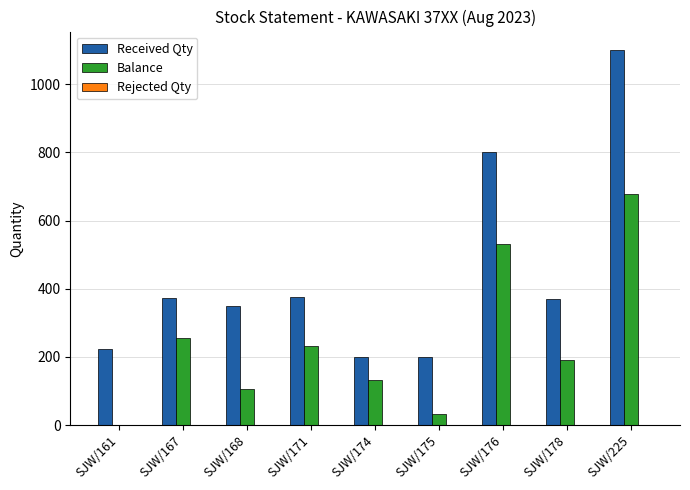

What is the difference between the Received Qty values at SJW/161 and SJW/178?

147